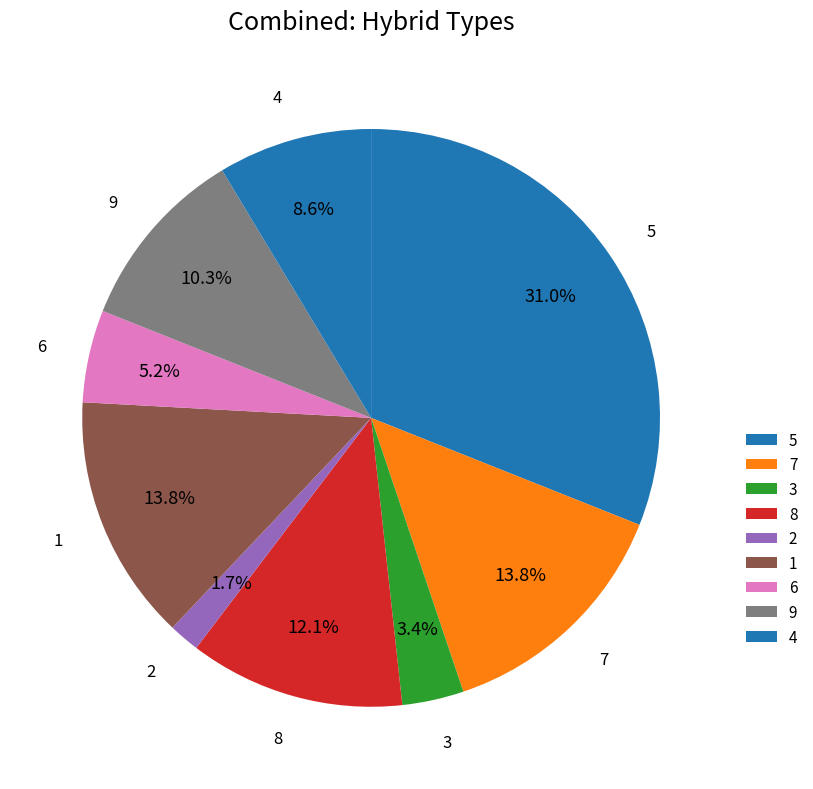

What portion of the pie excludes 4?

91.4%